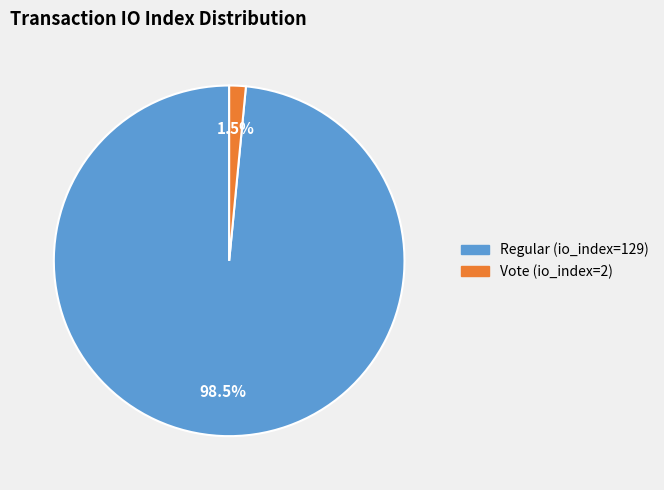

Between Vote (io_index=2) and Regular (io_index=129), which is larger?

Regular (io_index=129)